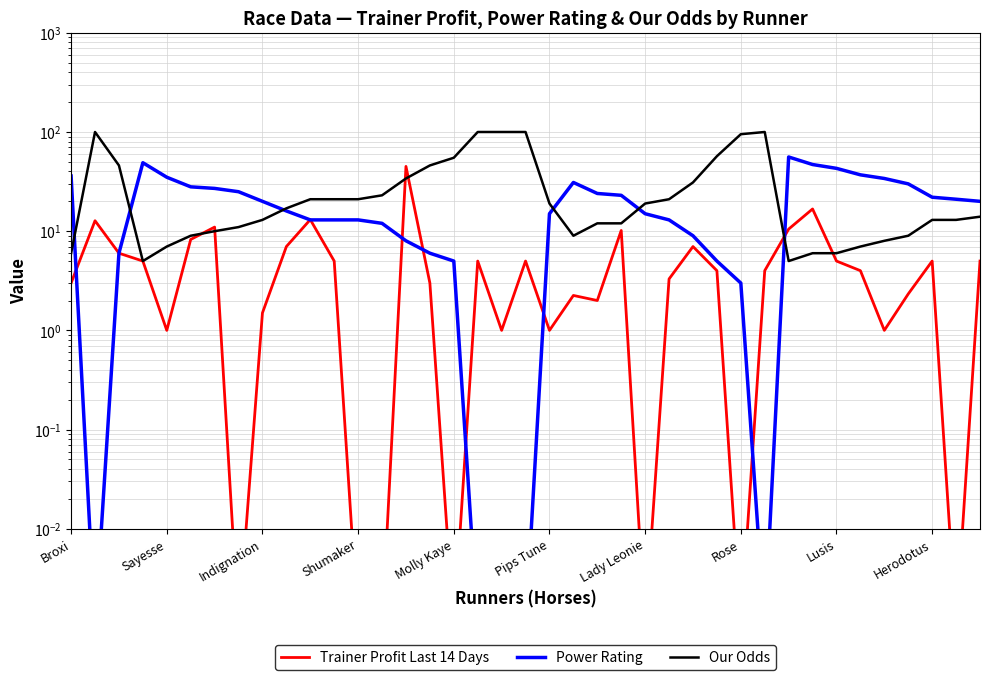

Does the chart display data point markers on the line(s)?

No